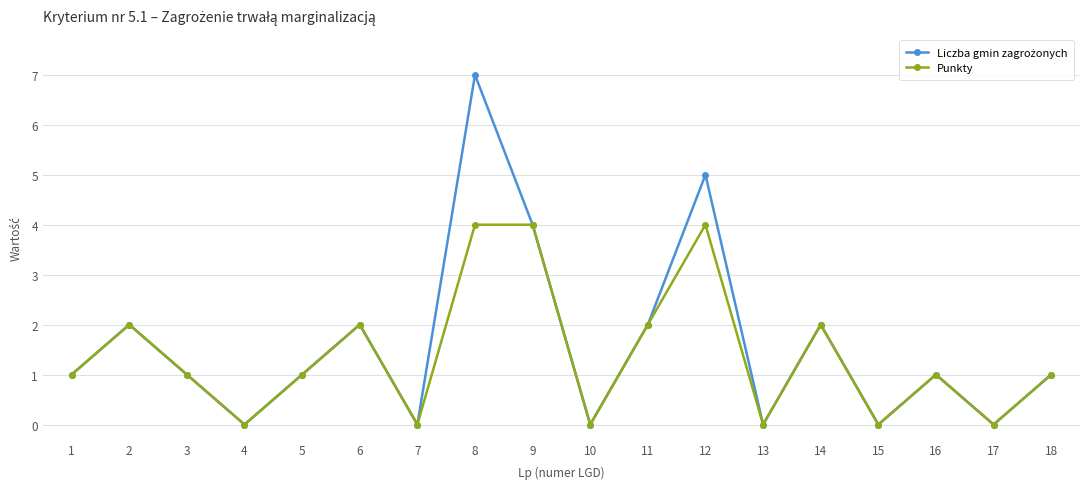

What is the value of the Punkty point at the 3rd from the left?

1